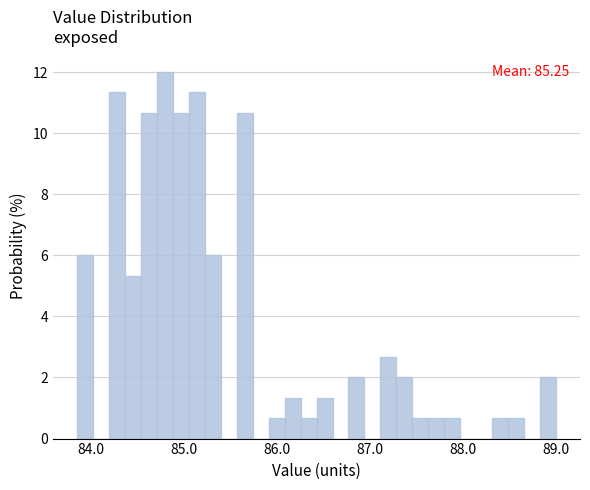

Around what value on the x-axis is the tallest bar? Give the approximate position of its centre, as read against the axis.

84.8